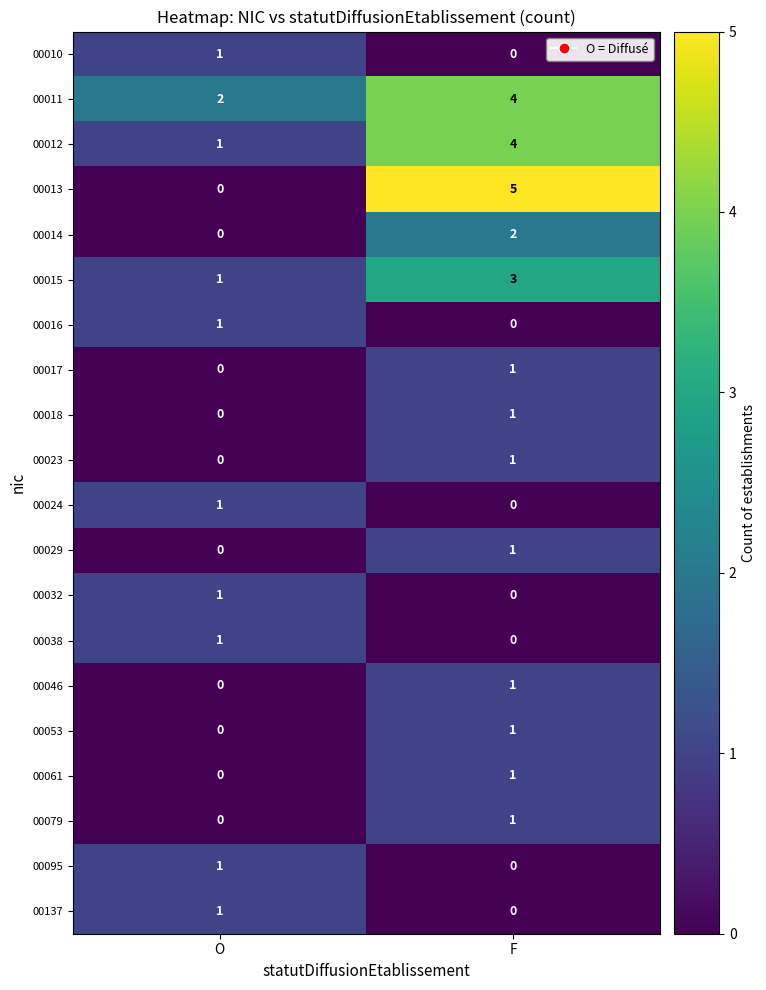

How many series are shown in this chart?

20